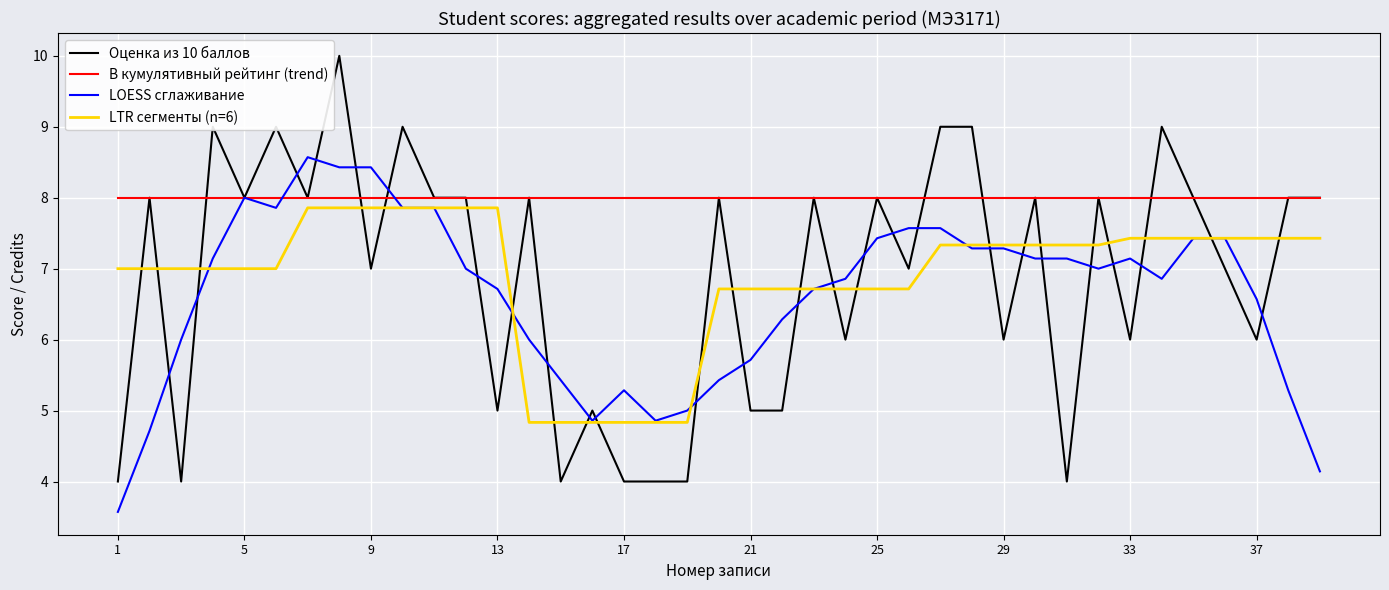

Is this an area chart (filled region under the line)?

No